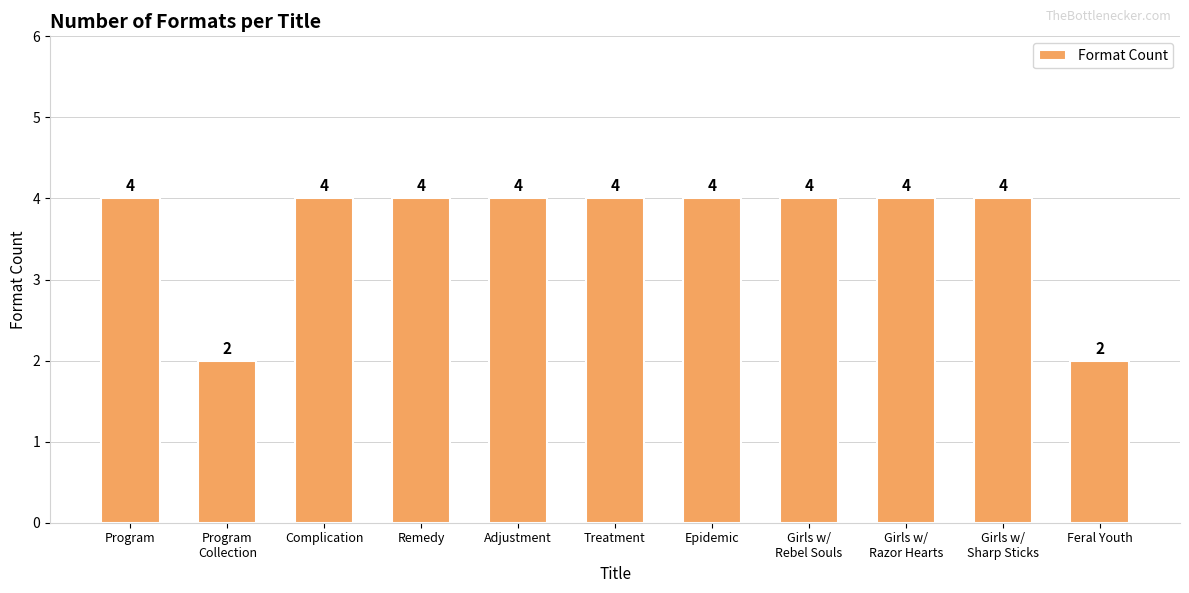

What is the approximate value at Treatment?

4